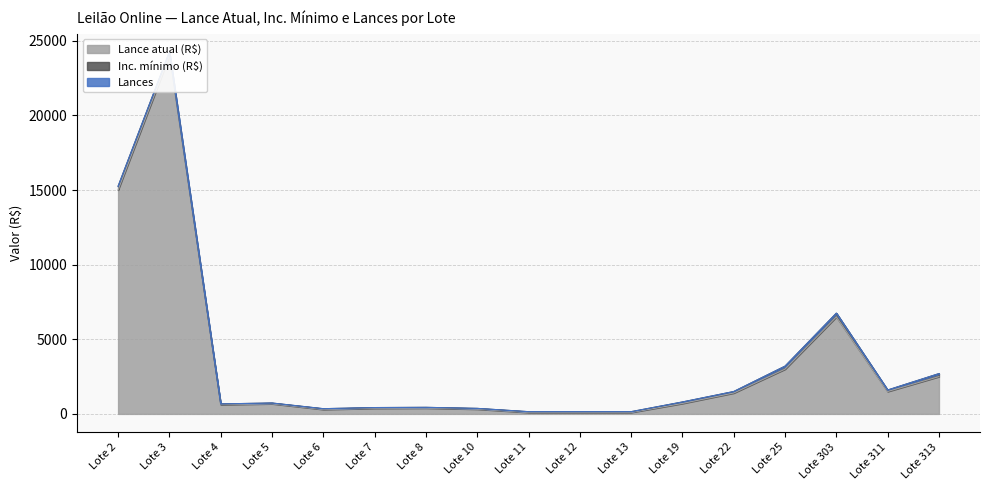

How many lines are shown in the chart?

3